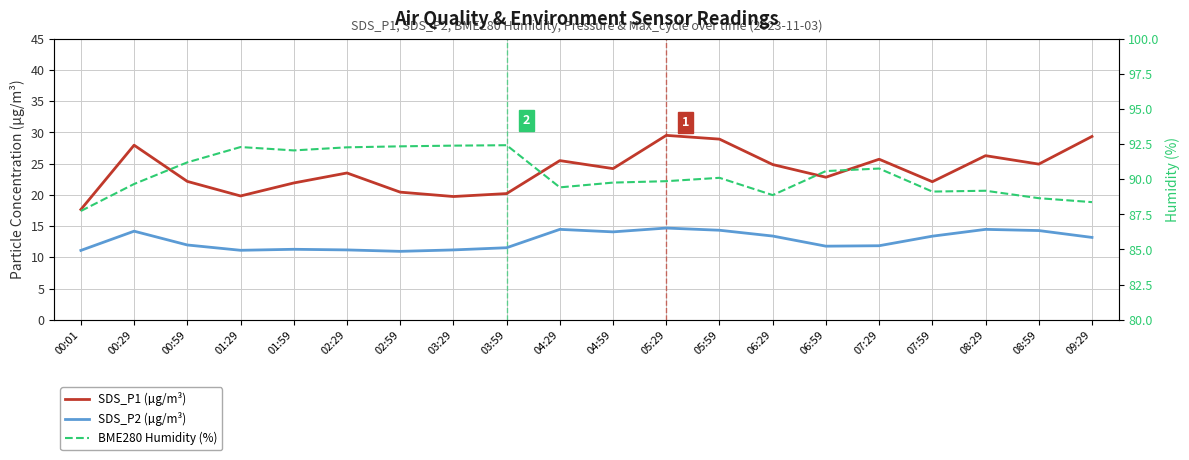

Reading left to right, list all the values displayed in this chart.

SDS_P1 (µg/m³): 00:01=17.6	00:29=27.9	00:59=22.1	01:29=19.8	01:59=21.9	02:29=23.5	02:59=20.4	03:29=19.7	03:59=20.2	04:29=25.5	04:59=24.2	05:29=29.5	05:59=28.9	06:29=24.9	06:59=22.8	07:29=25.7	07:59=22.1	08:29=26.3	08:59=24.9	09:29=29.4
SDS_P2 (µg/m³): 00:01=11.1	00:29=14.2	00:59=12.0	01:29=11.1	01:59=11.3	02:29=11.2	02:59=10.9	03:29=11.2	03:59=11.5	04:29=14.5	04:59=14.1	05:29=14.7	05:59=14.3	06:29=13.4	06:59=11.8	07:29=11.8	07:59=13.4	08:29=14.5	08:59=14.3	09:29=13.2
BME280 Humidity (%): 00:01=87.7	00:29=89.7	00:59=91.2	01:29=92.3	01:59=92.0	02:29=92.3	02:59=92.3	03:29=92.4	03:59=92.4	04:29=89.4	04:59=89.8	05:29=89.9	05:59=90.1	06:29=88.9	06:59=90.6	07:29=90.8	07:59=89.1	08:29=89.2	08:59=88.7	09:29=88.4